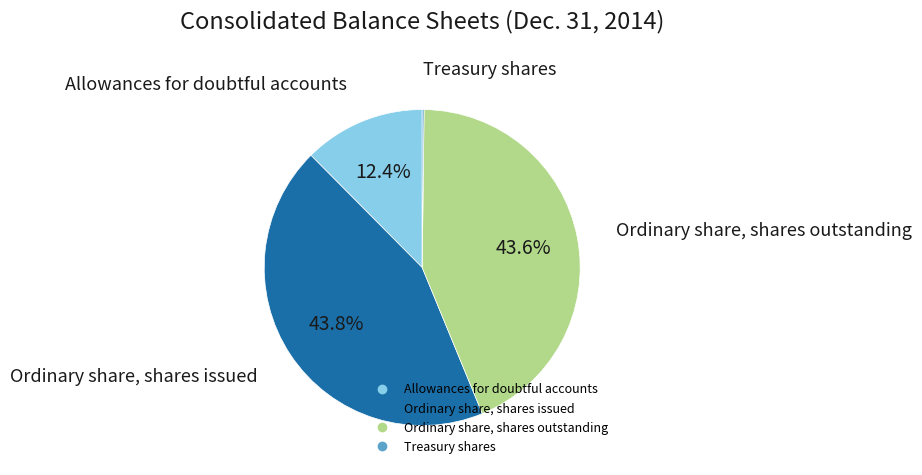

Does Ordinary share, shares outstanding account for over 50% of the chart?

No